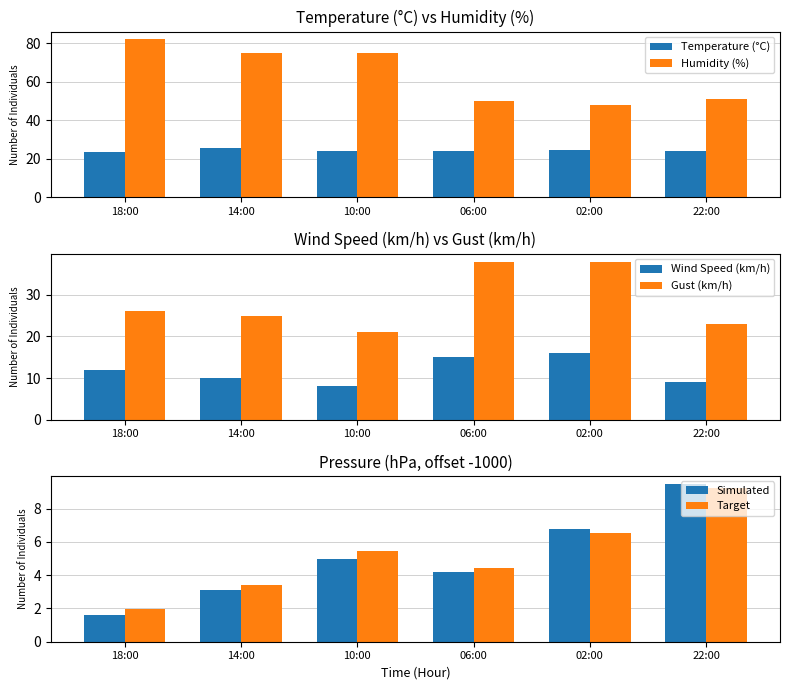

What is the label of the 3rd bar from the left?

10:00